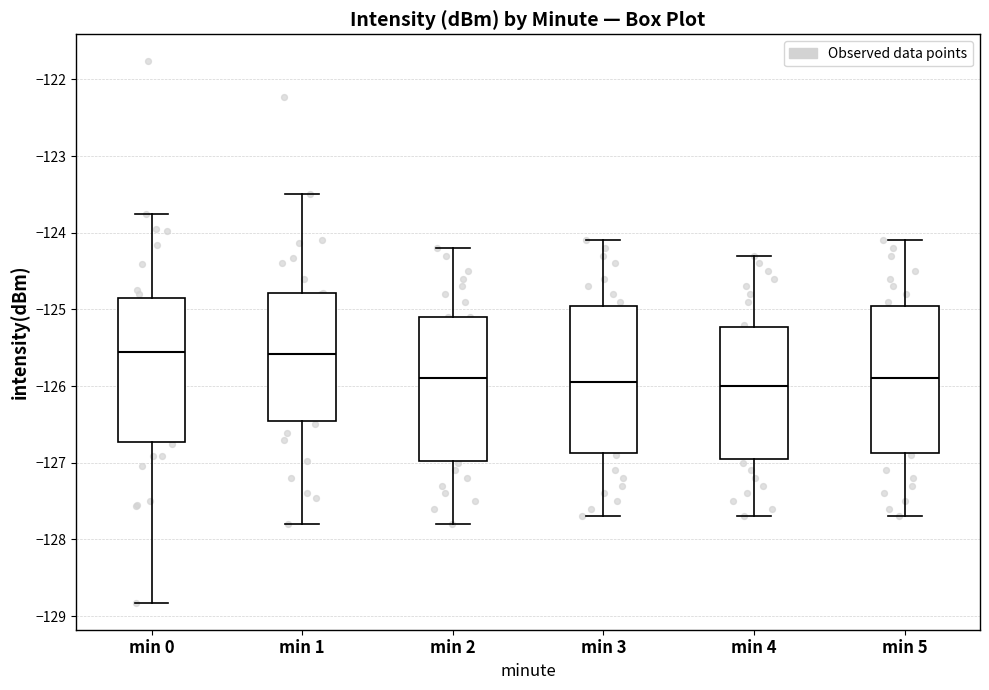

Reading left to right, transcribe this box plot: for each box, give where its median line is, the range the box spans, and where its two whiskers end, as read against the y-axis. The values are not printed on the chart, so give them approximately, as read against the axis.

min 0: median -125.6, box -126.7 to -124.9, whiskers -128.8 to -123.8
min 1: median -125.6, box -126.4 to -124.8, whiskers -127.8 to -123.5
min 2: median -125.9, box -127.0 to -125.1, whiskers -127.8 to -124.2
min 3: median -125.9, box -126.9 to -124.9, whiskers -127.7 to -124.1
min 4: median -126.0, box -126.9 to -125.2, whiskers -127.7 to -124.3
min 5: median -125.9, box -126.9 to -124.9, whiskers -127.7 to -124.1